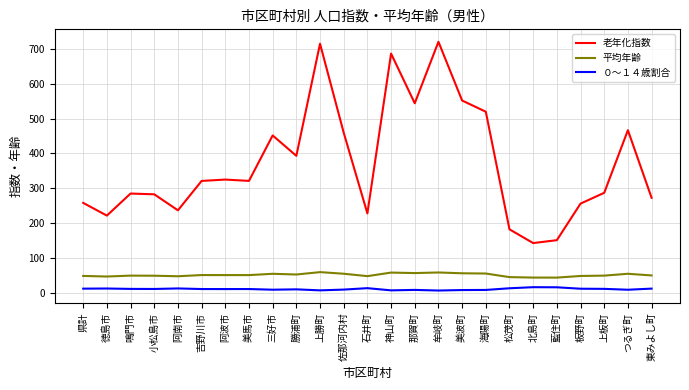

What is the highest value of the ０～１４歳割合 series?

16.3